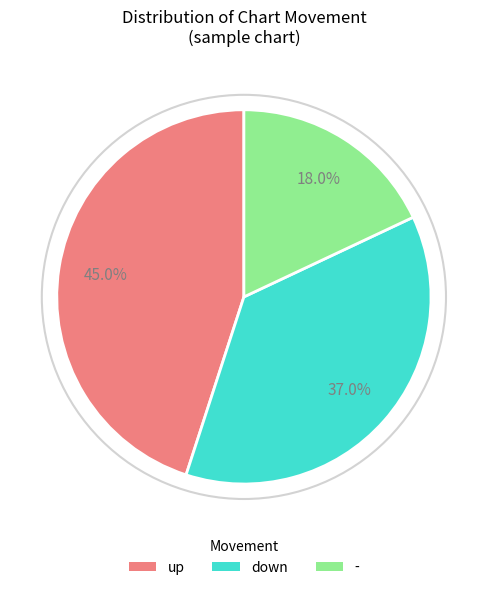

What is the ratio of the value at up to the value at -?

2.5